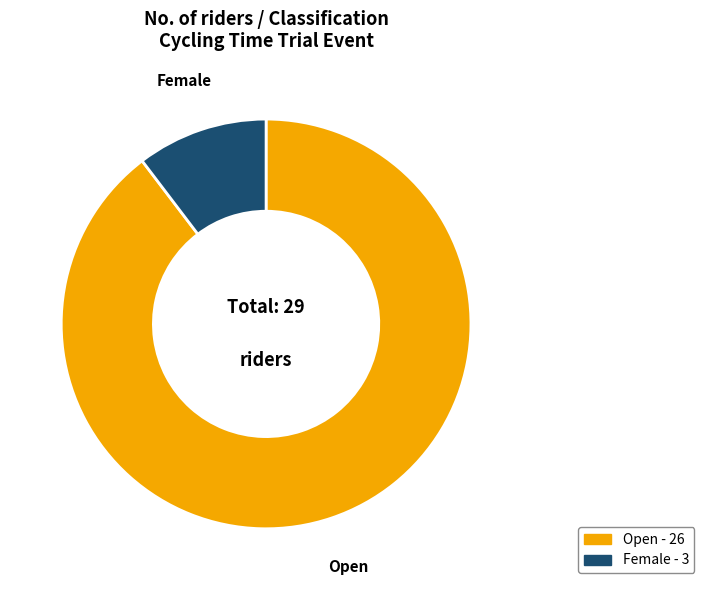

Which has a higher value, Female or Open?

Open